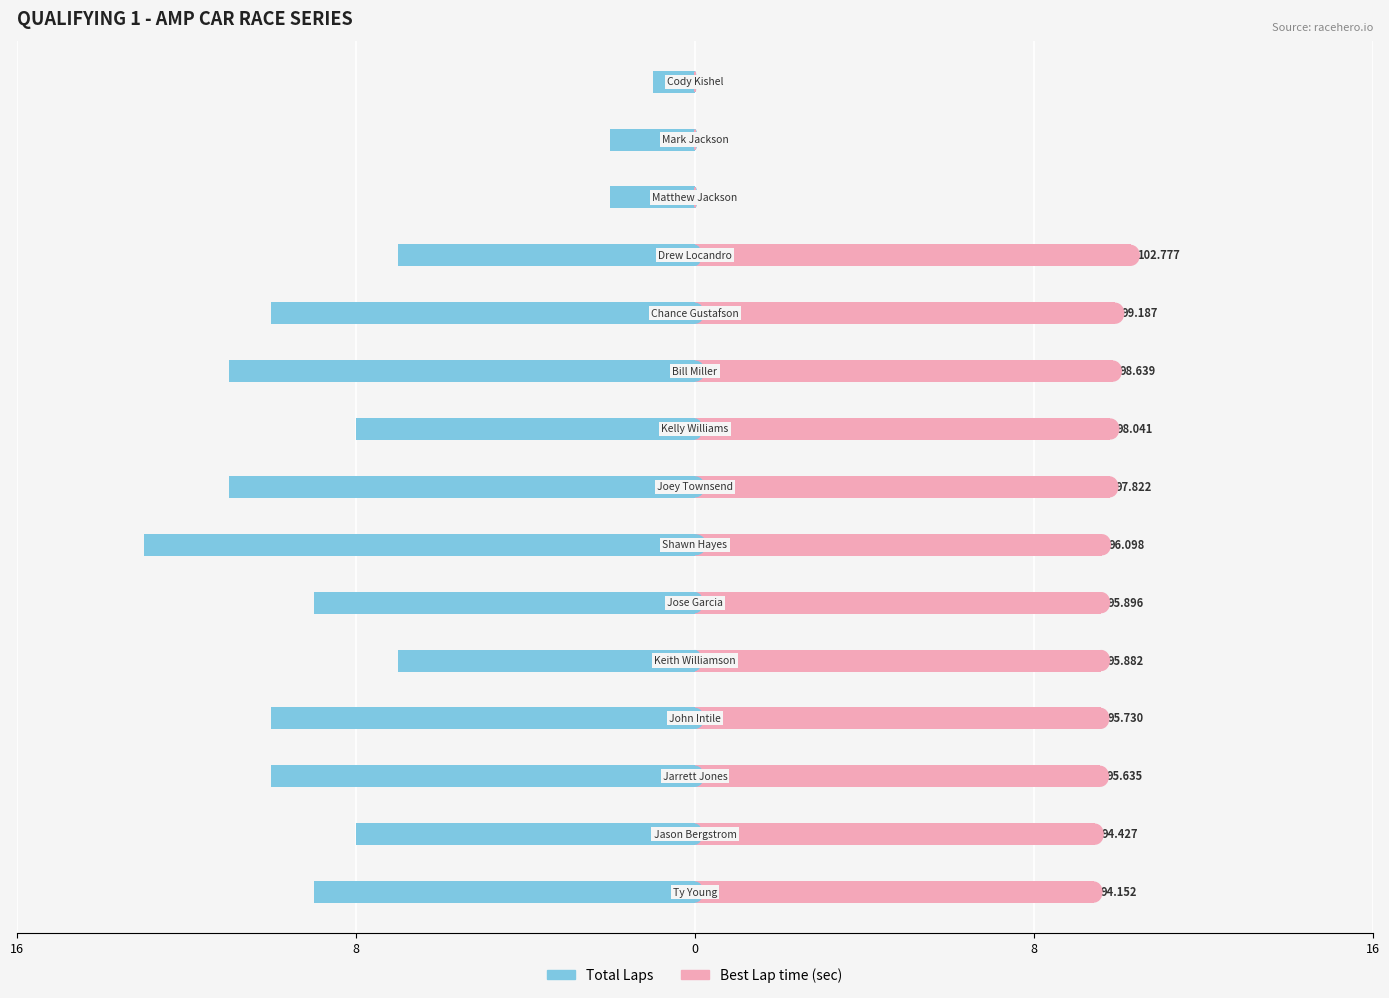

What is the value of the Total Laps bar at the 1st from the left?

-9.0